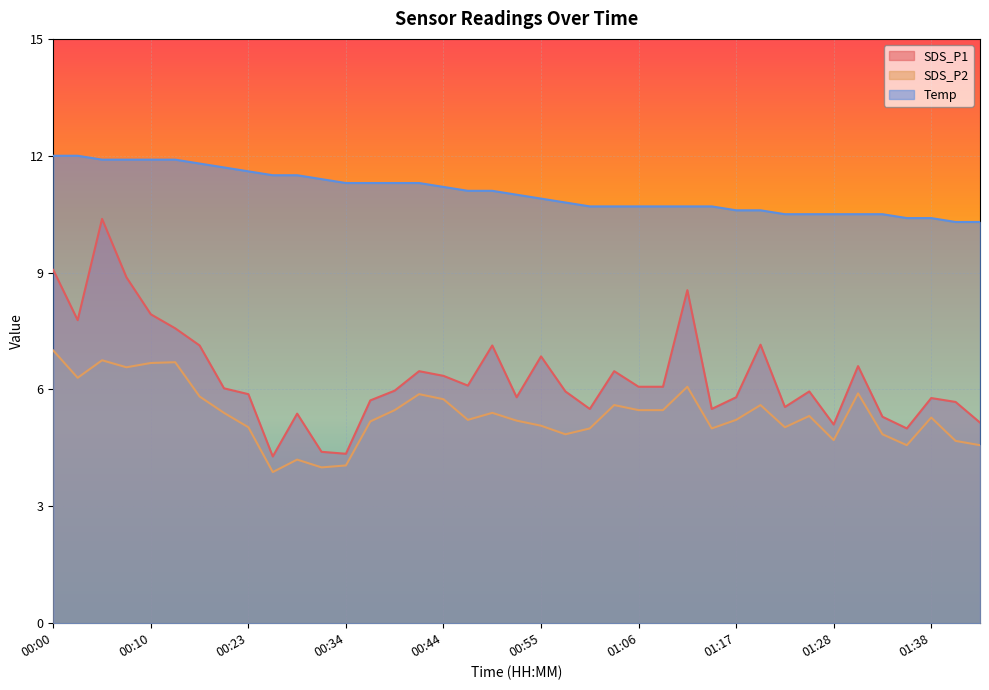

What is the difference between the SDS_P1 values at 00:21 and 00:34?

1.7